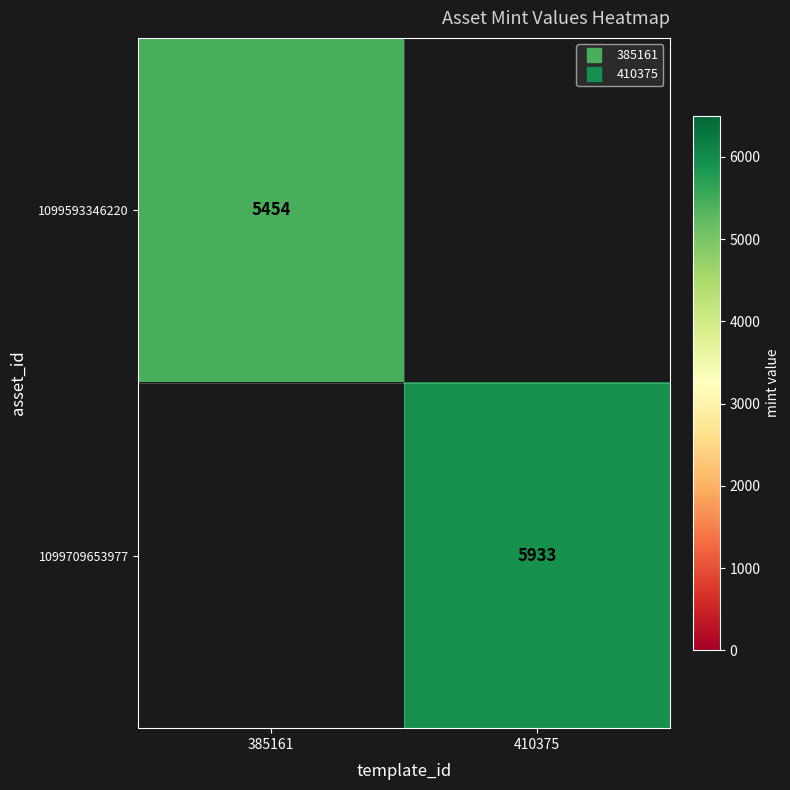

How many categories are shown in the chart?

2